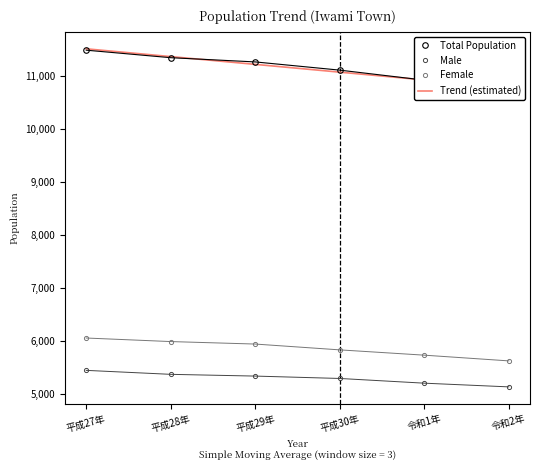

What is the difference between the second highest and minimum values in the Female series?

365